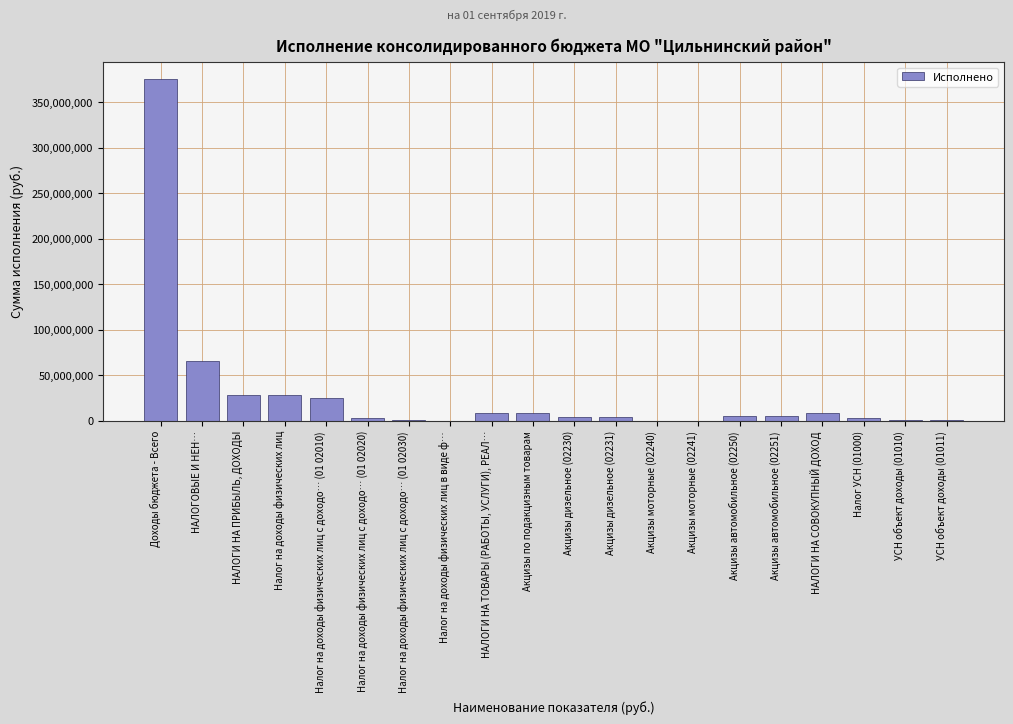

Where is the data nearest to the value 187689743?

НАЛОГОВЫЕ И НЕН…